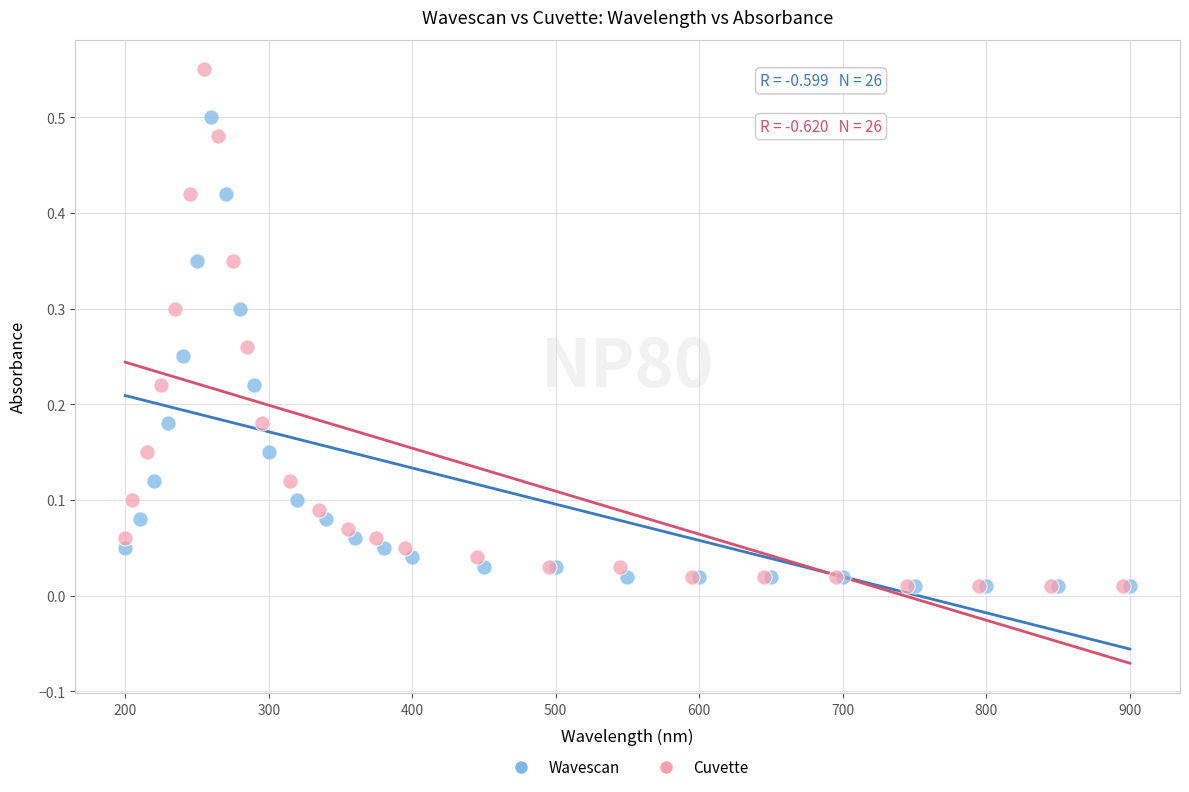

Which series has the largest Y range (max minus min)?

Cuvette